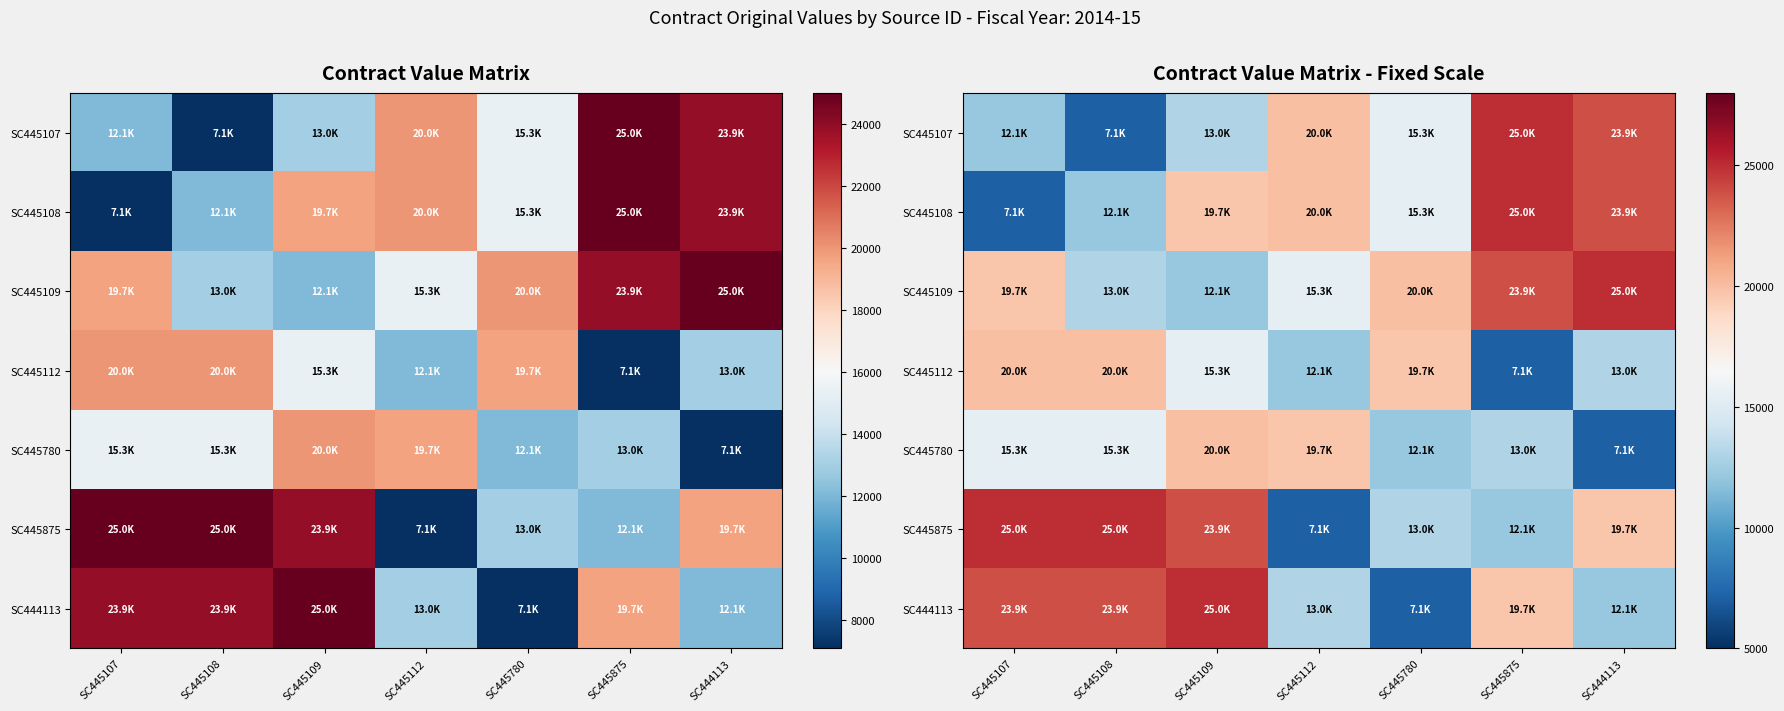

Which series has the widest spread of values?

SC445107